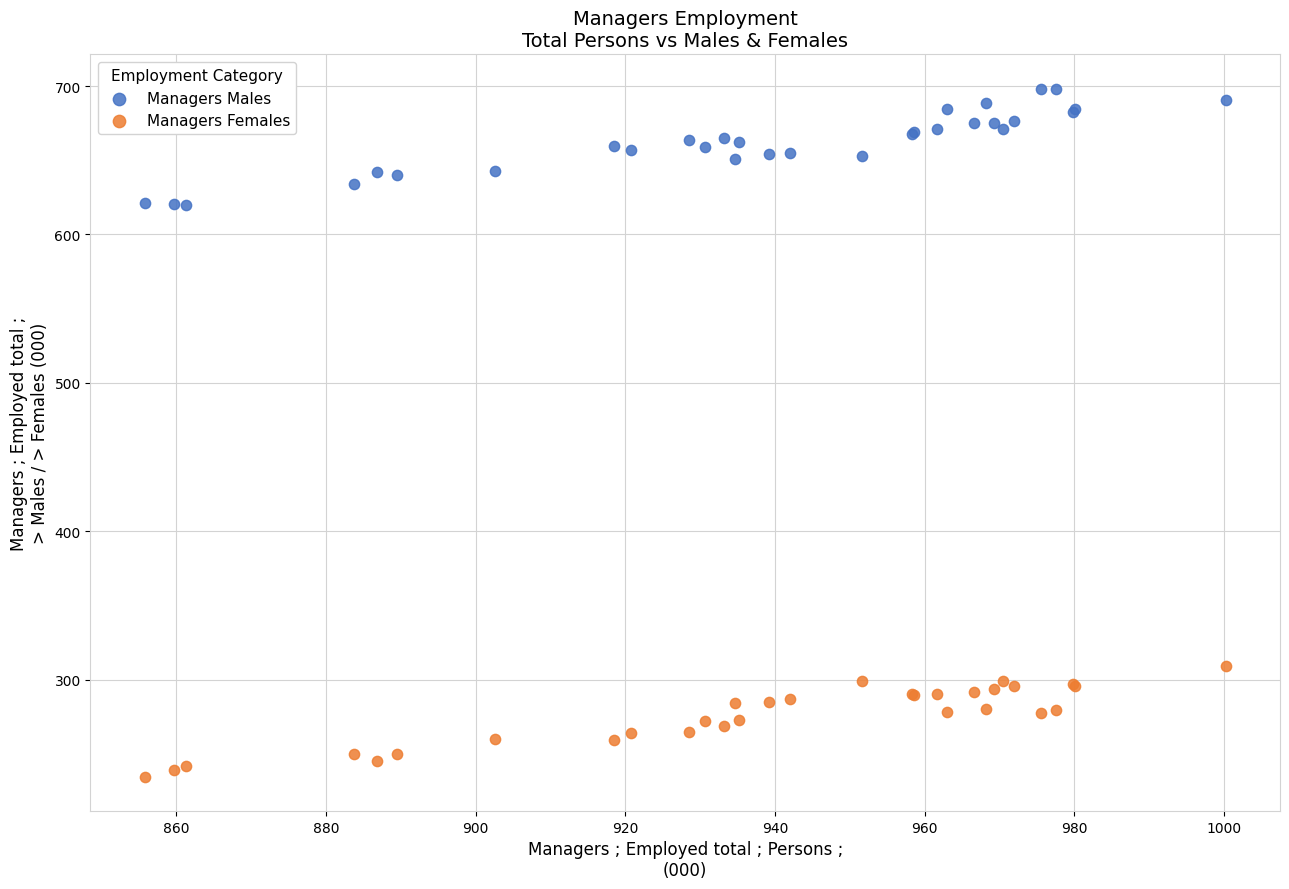

Which series reaches the maximum Y coordinate?

Managers Males